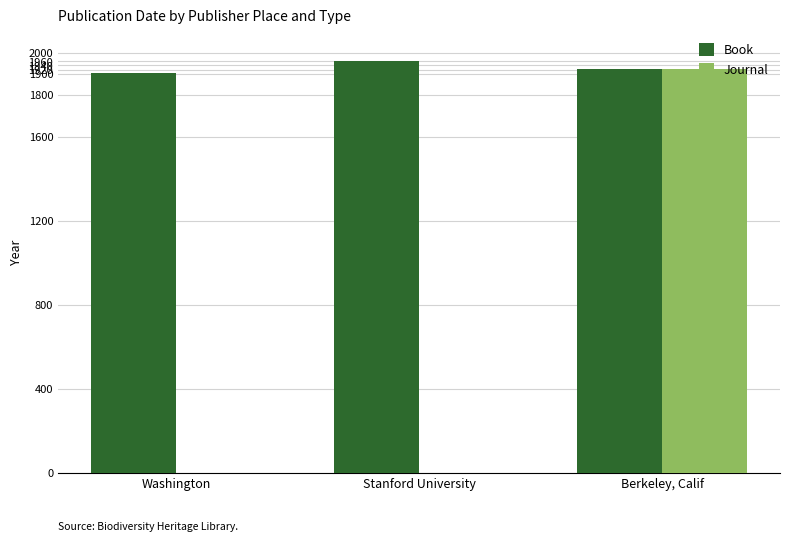

Reading left to right, transcribe all the data shown in this chart.

Book: 1906	1960	1921
Journal: 0	0	1921